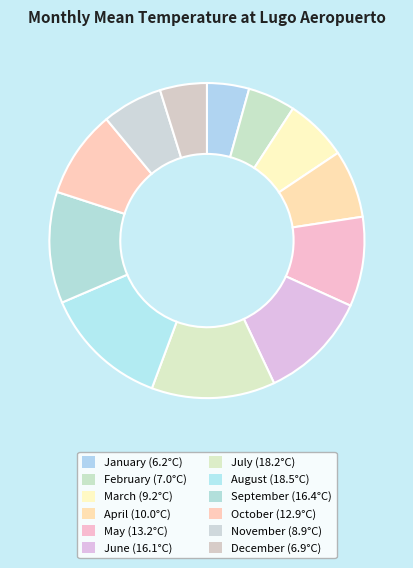

How many slices are in this pie chart?

12